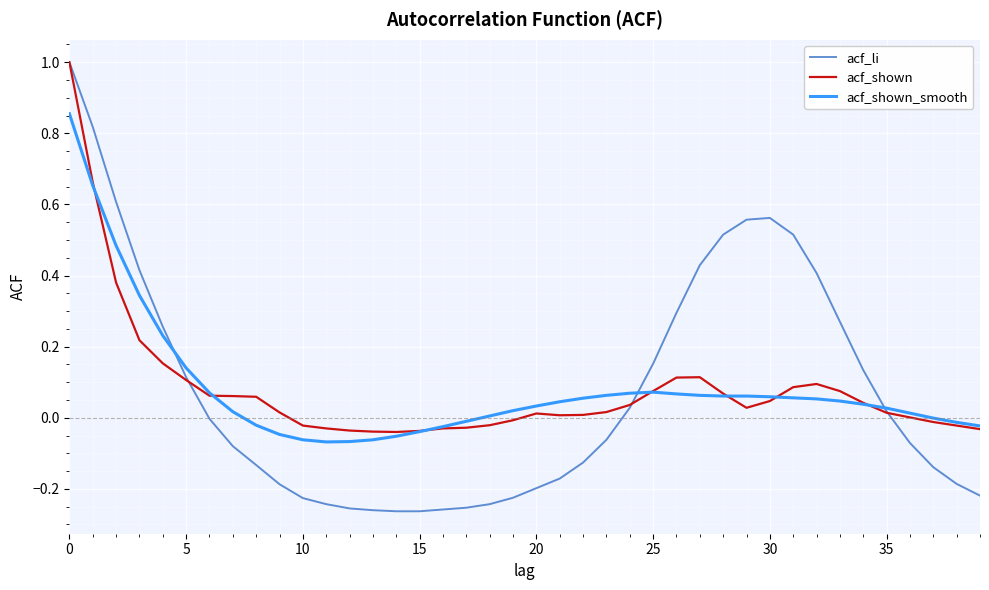

Which series has the largest range (max minus min)?

acf_li